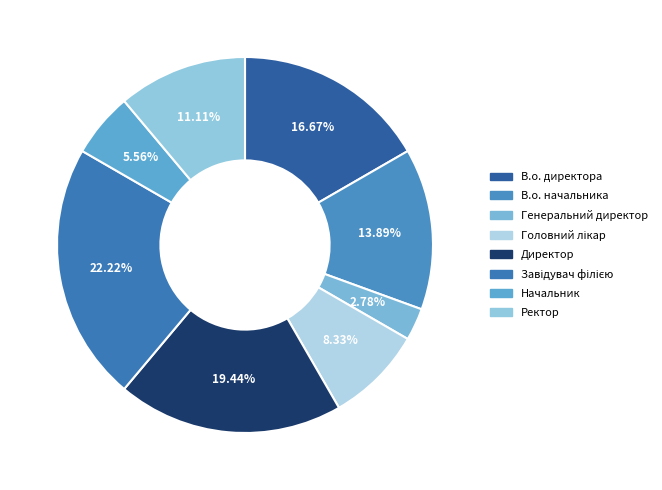

Does Генеральний директор account for over 50% of the chart?

No